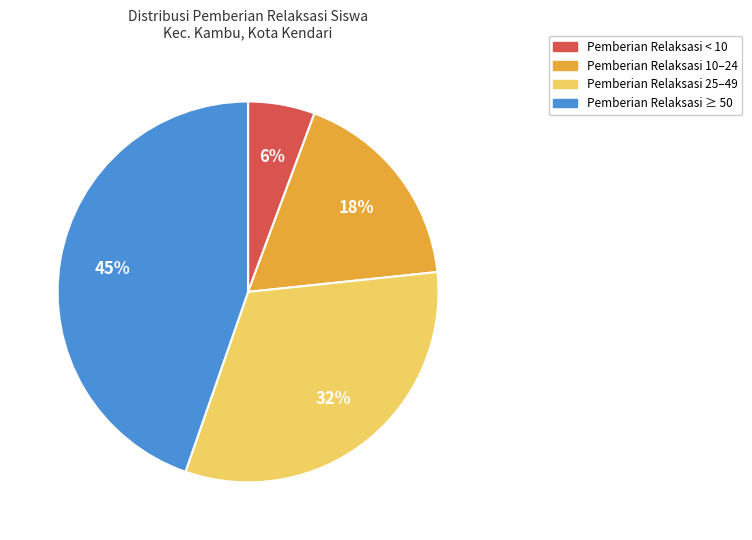

Does any single category account for the majority?

No